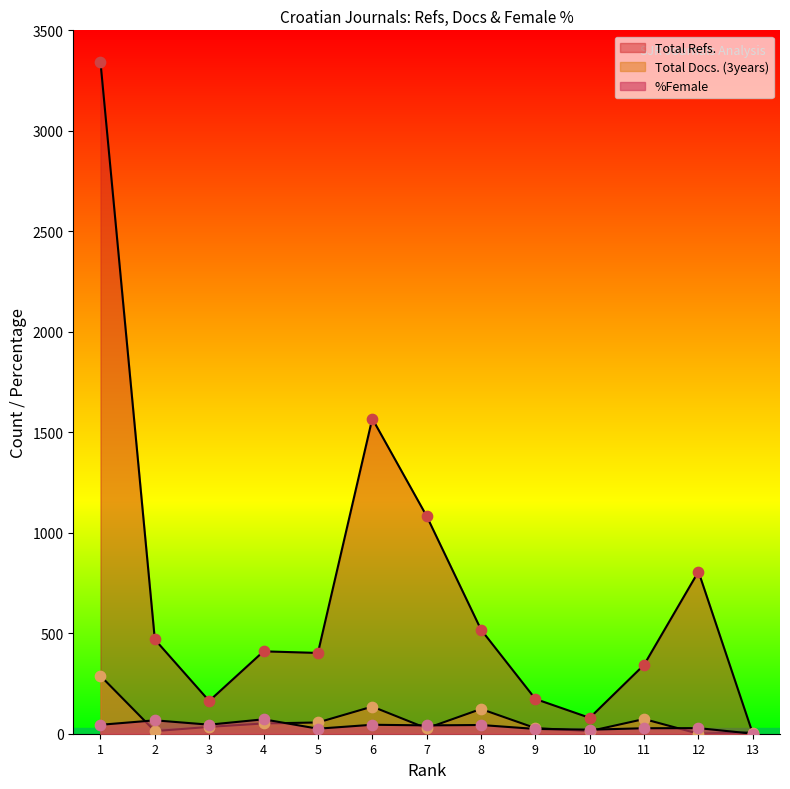

At which category is the sum across all series the highest?

1